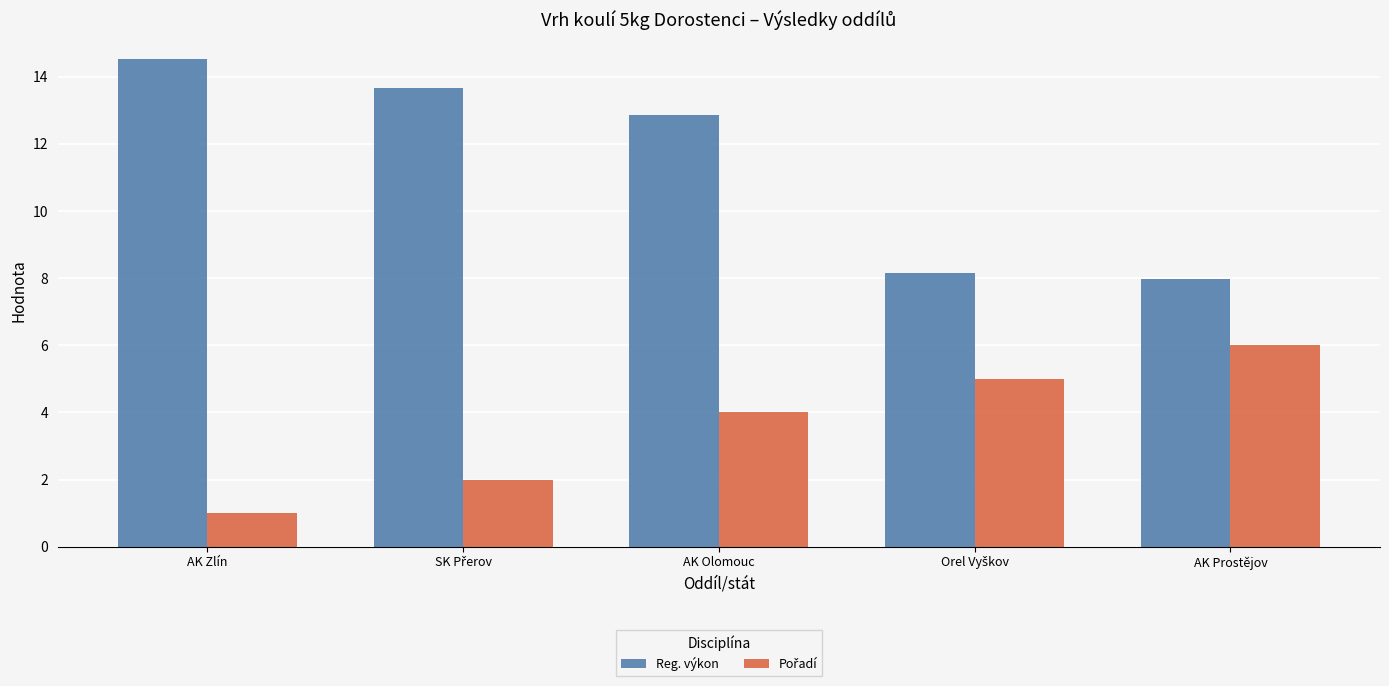

What is the smallest value displayed?

1.0